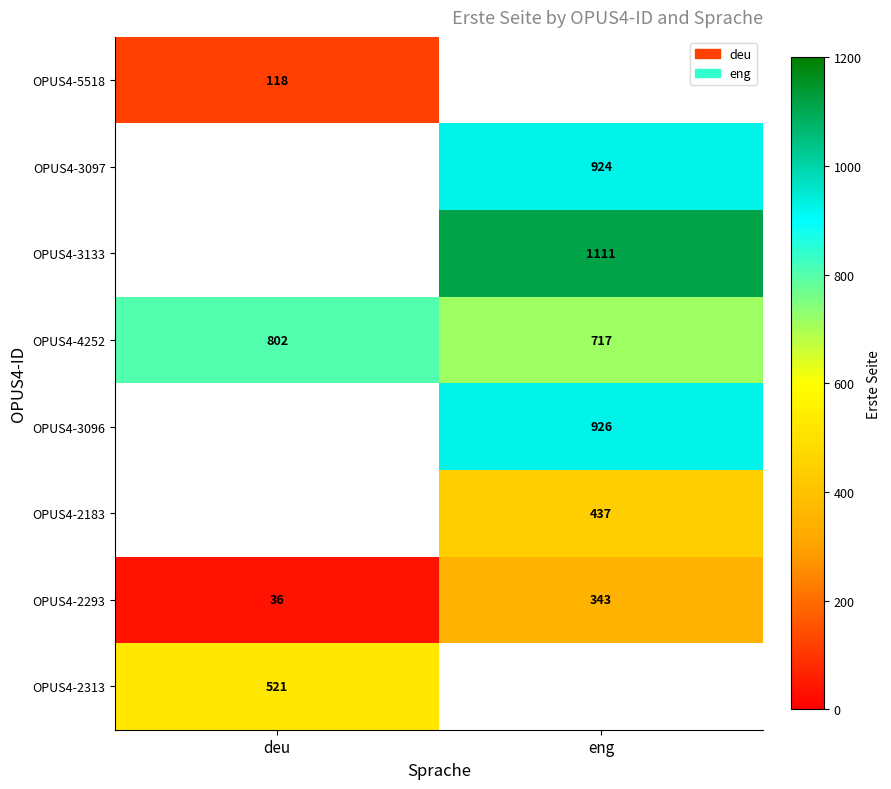

At how many categories does at least one series exceed 624?

2